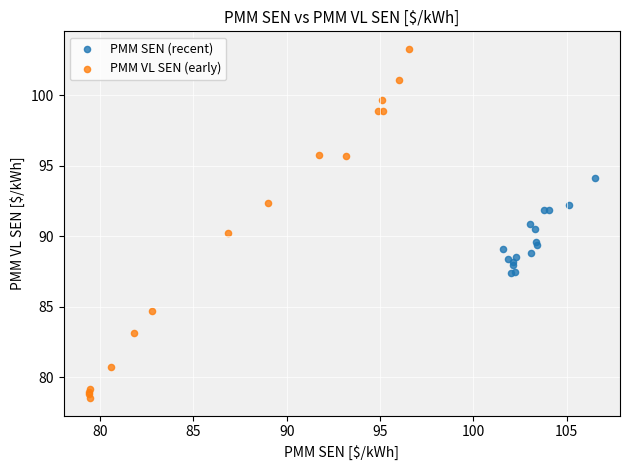

Which series has the largest Y range (max minus min)?

PMM VL SEN (early)